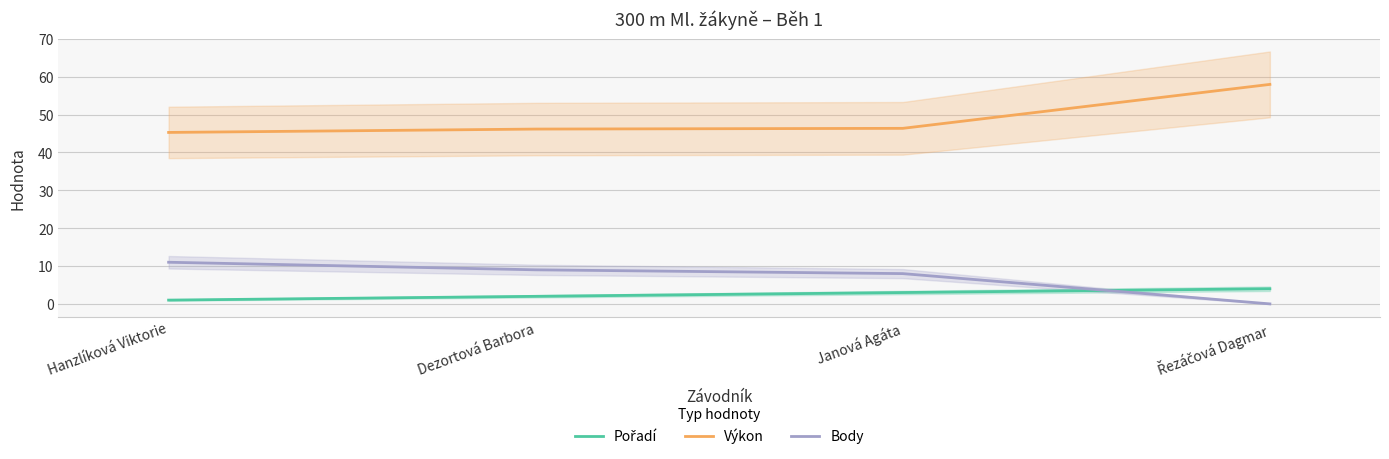

Between Dezortová Barbora and Řezáčová Dagmar, which is larger?

Řezáčová Dagmar